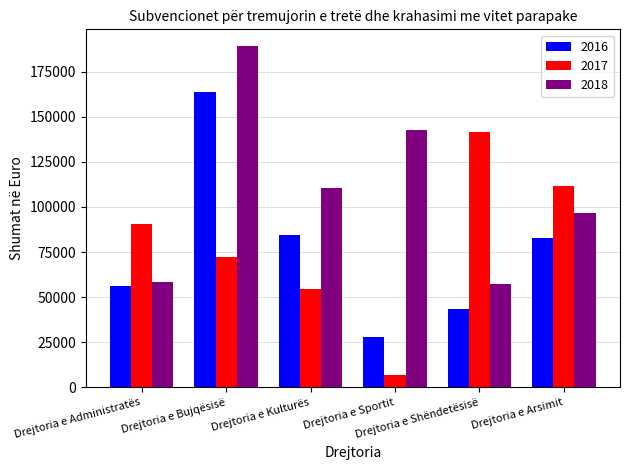

Which series has the largest total across all categories?

2018